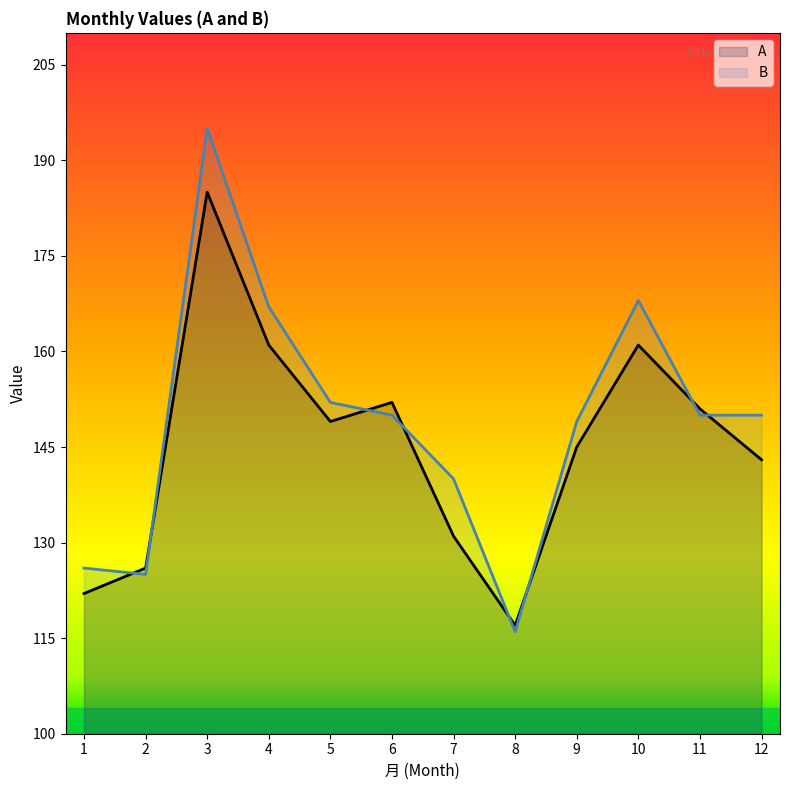

What is the value of the A point at the 11th from the left?

151